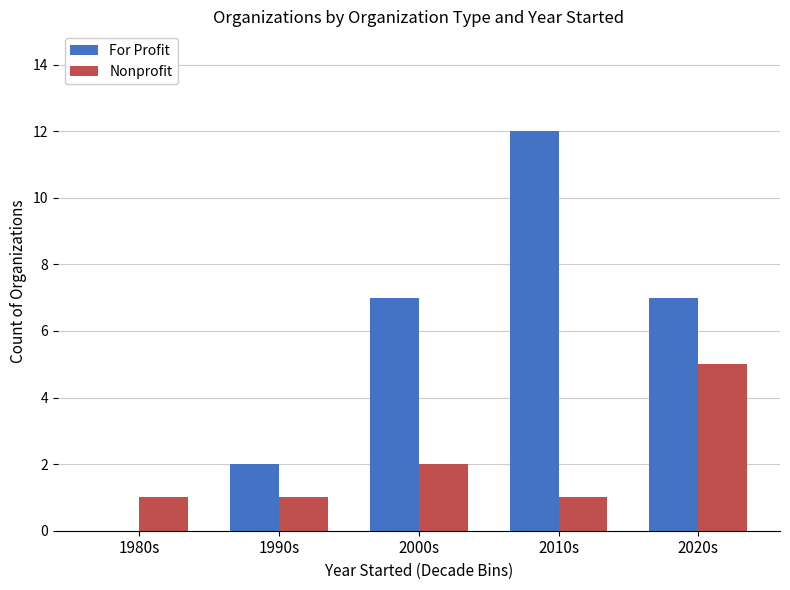

What is the maximum value shown in the chart?

12